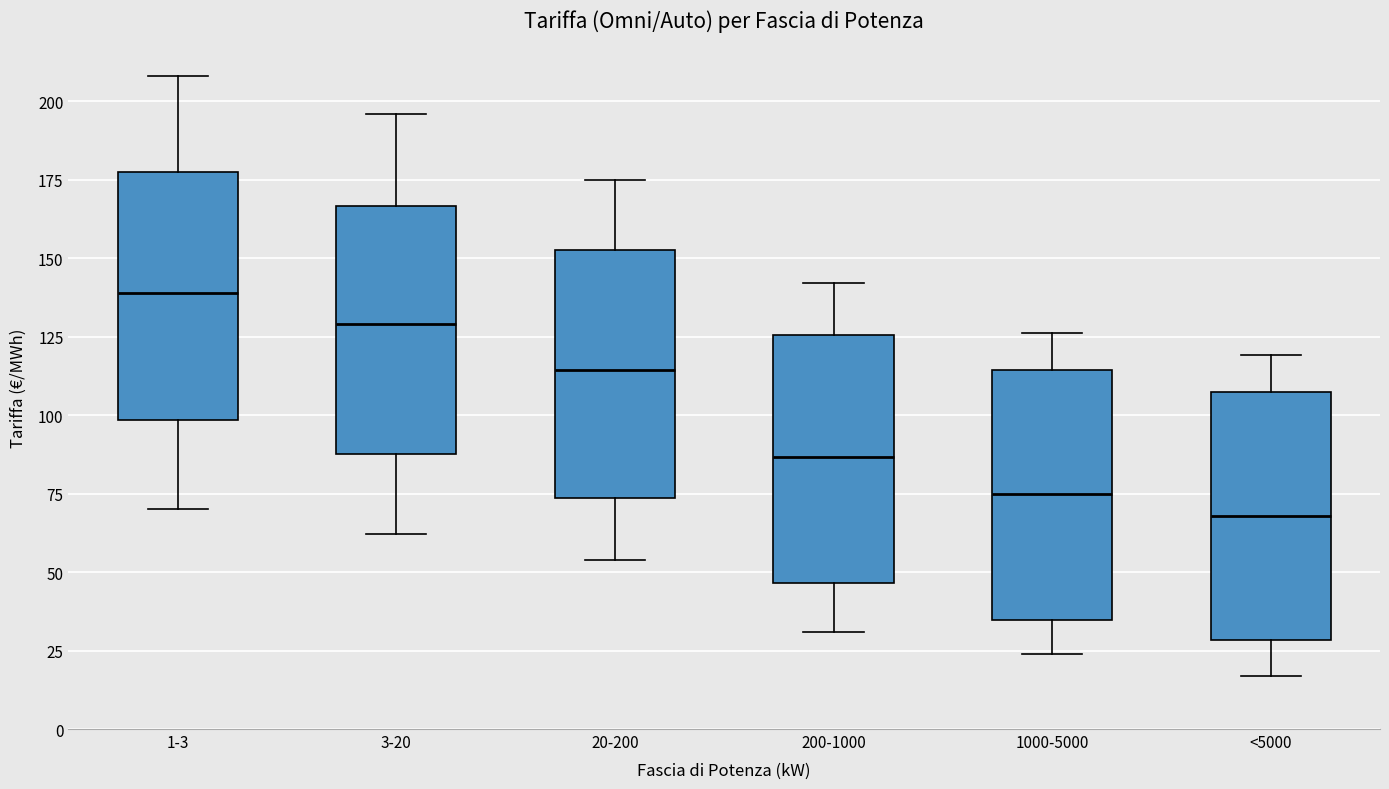

Which box has the lowest median line?

<5000